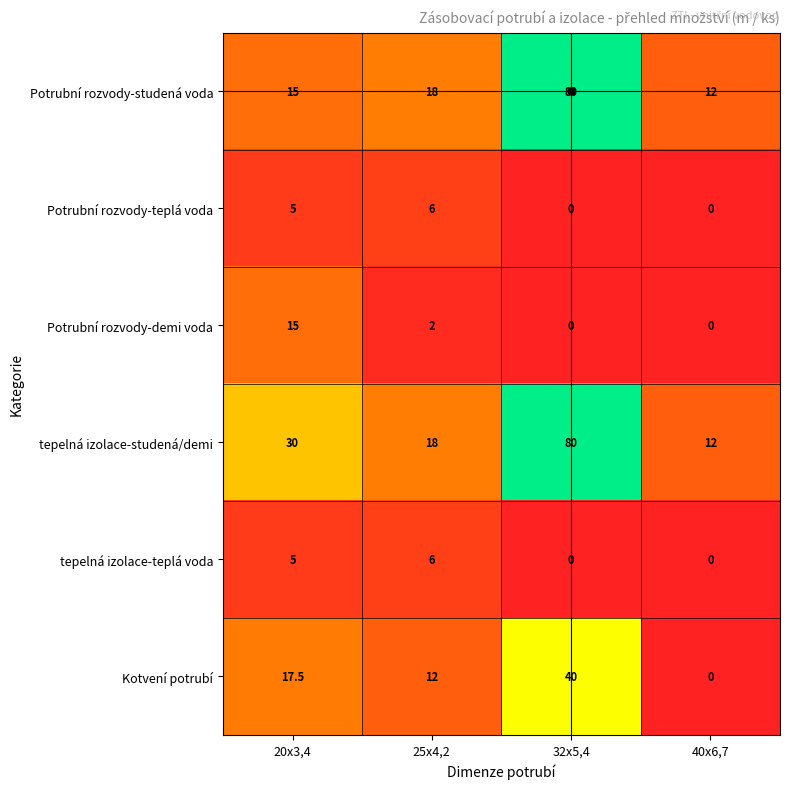

Is it true that tepelná izolace-studená/demi equals 140.8 at 32x5,4?

False